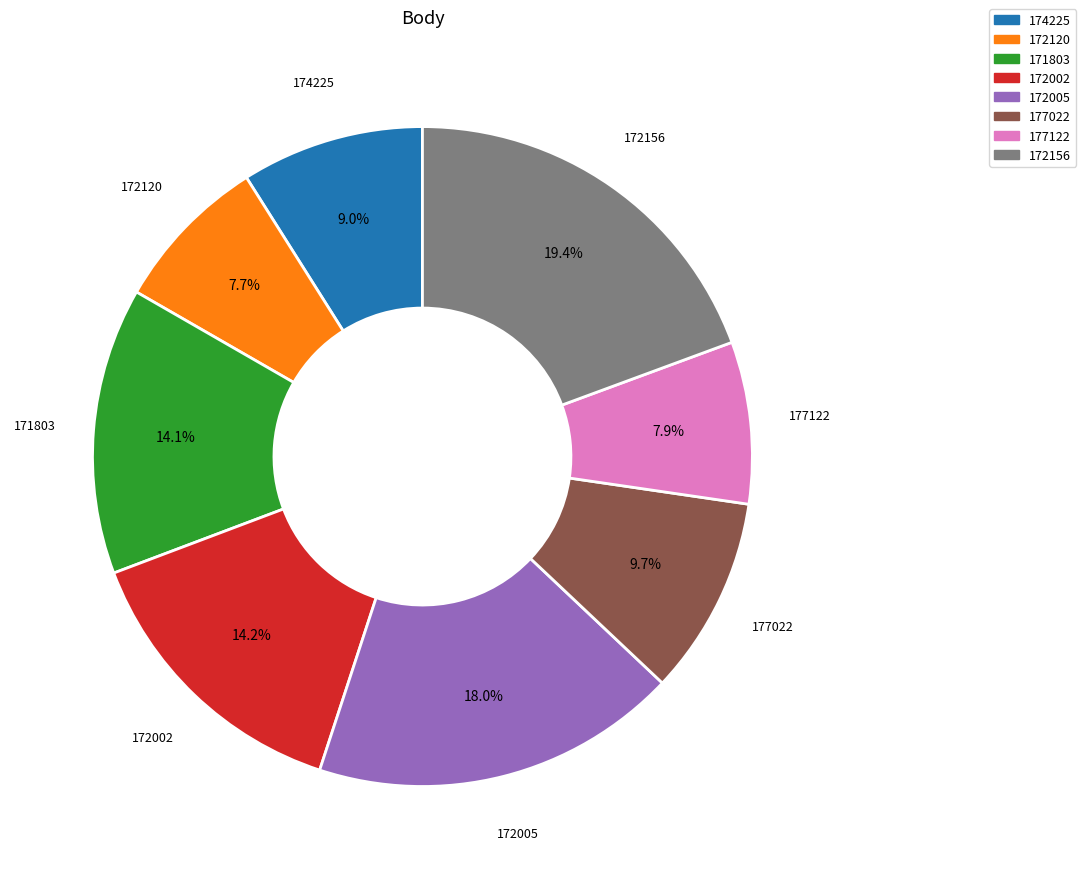

Is it true that 172120 is 8% of the pie?

True